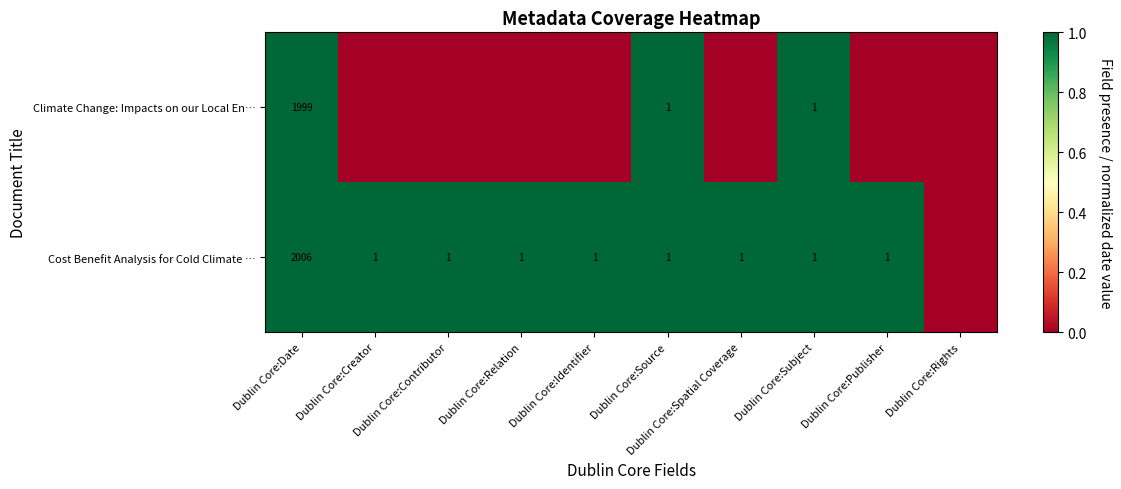

Is the value of Cost Benefit Analysis for Cold Climate … at Dublin Core:Relation greater than the value of Climate Change: Impacts on our Local En… at Dublin Core:Date?

No